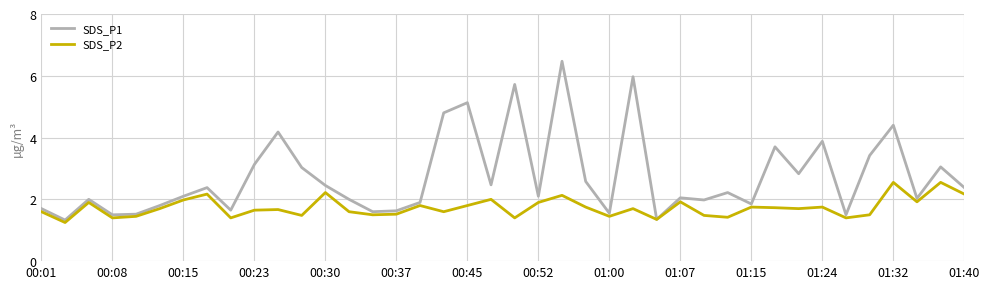

What is the maximum value shown in the chart?

6.5